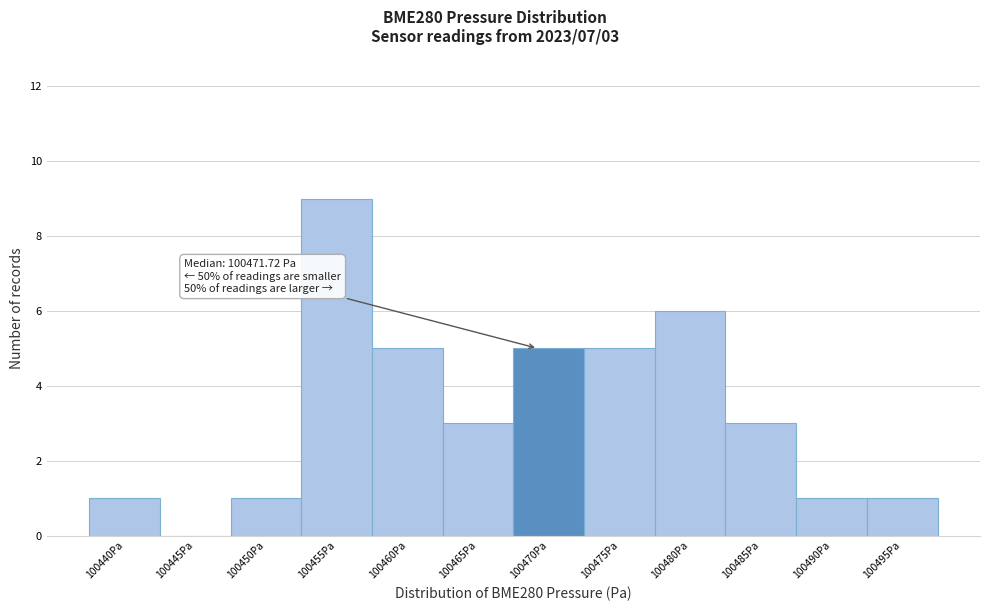

Reading left to right, extract all data points from this chart.

100440Pa=1	100445Pa=0	100450Pa=1	100455Pa=9	100460Pa=5	100465Pa=3	100470Pa=5	100475Pa=5	100480Pa=6	100485Pa=3	100490Pa=1	100495Pa=1